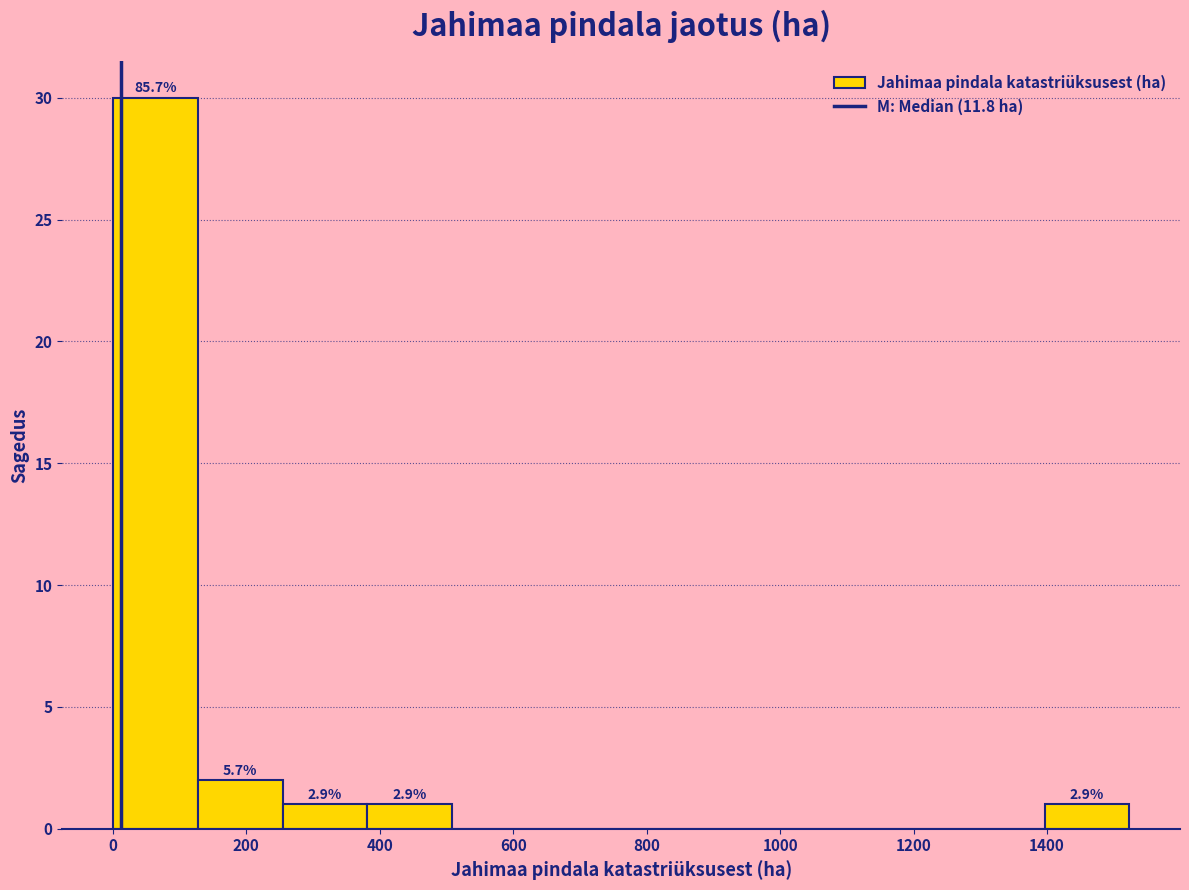

Which range on the x-axis has the tallest bar?

0 to 120